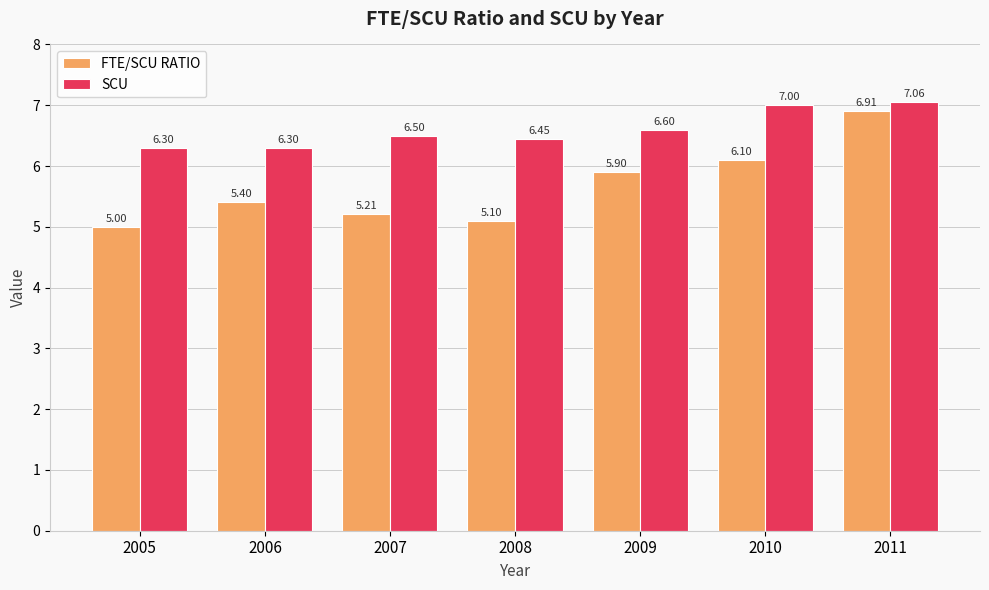

What is the sum of all FTE/SCU RATIO values?

39.6